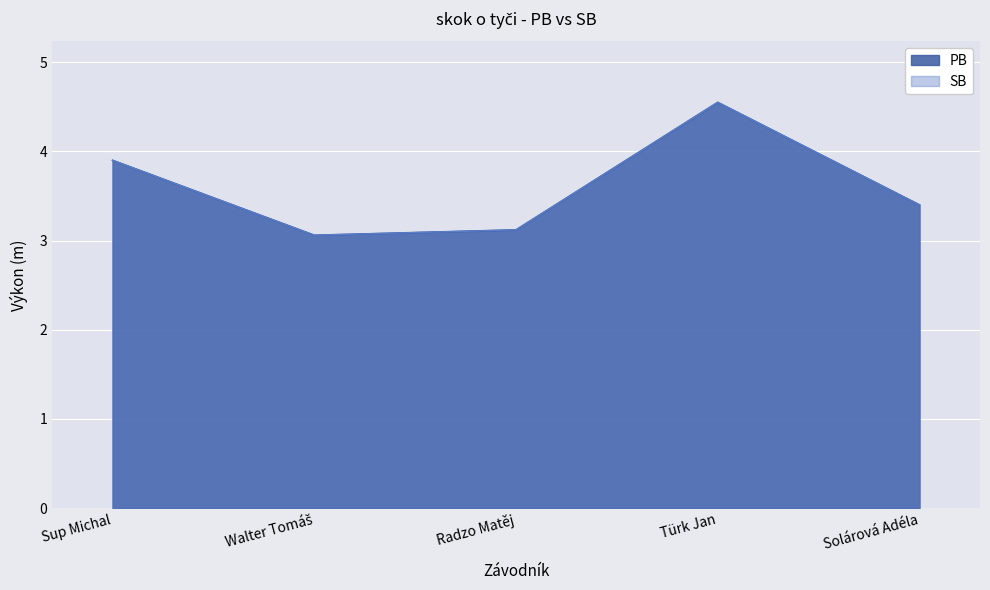

What is the difference between the second highest and second lowest values in the PB series?

0.8